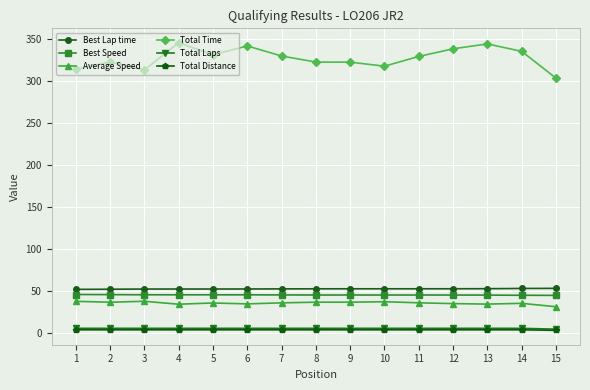

Which series has the widest spread of values?

Total Time